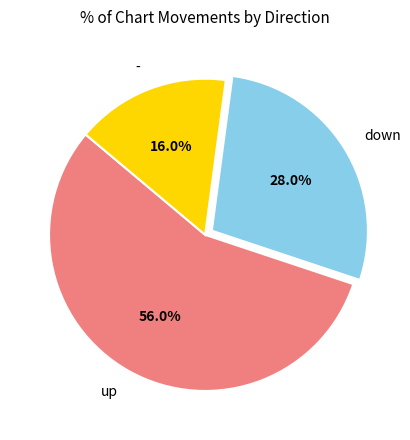

The down slice represents 40% of the pie. True or false?

False